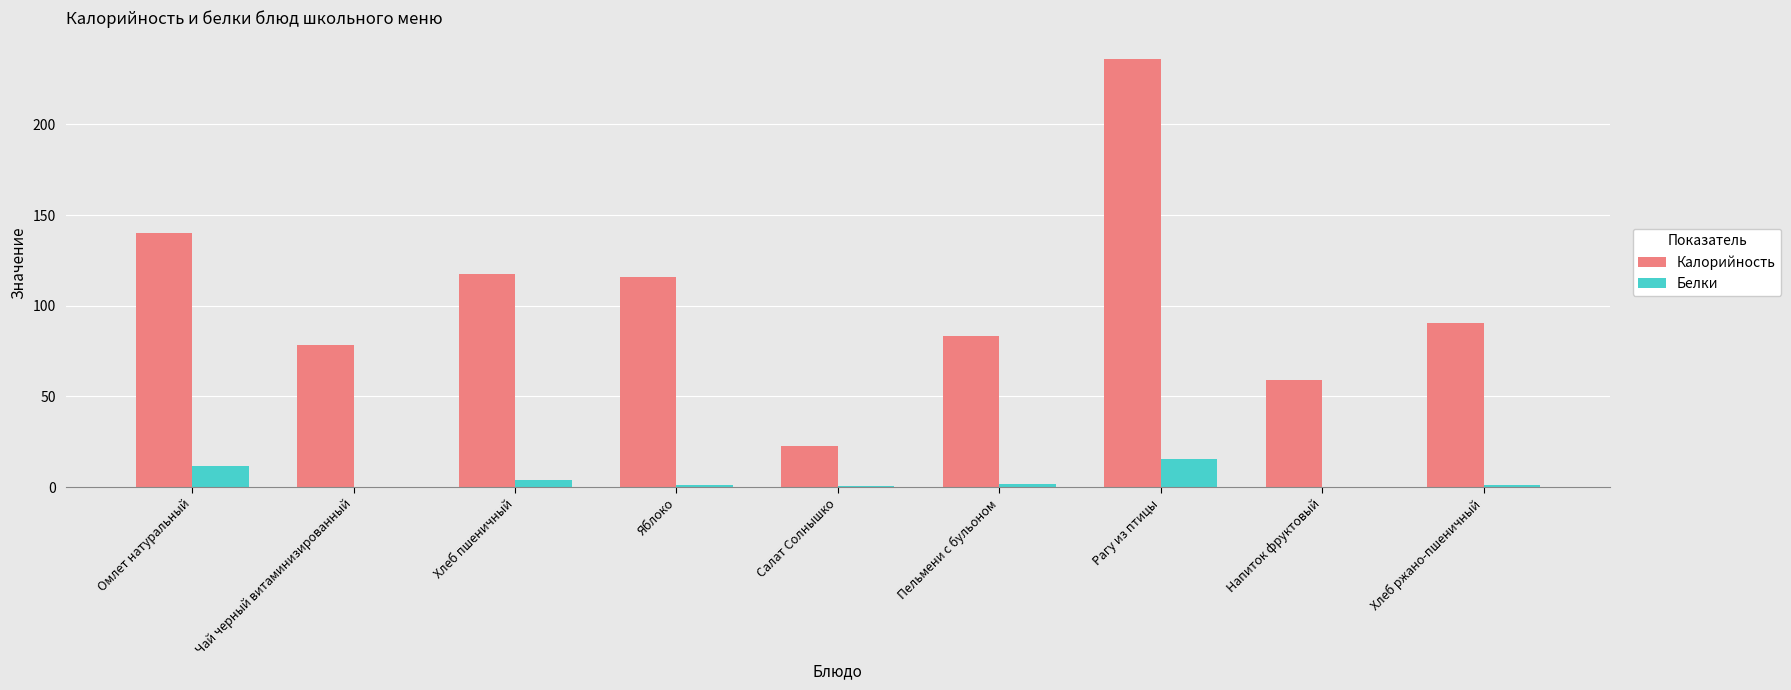

Which category has the highest value in the Калорийность series?

Рагу из птицы